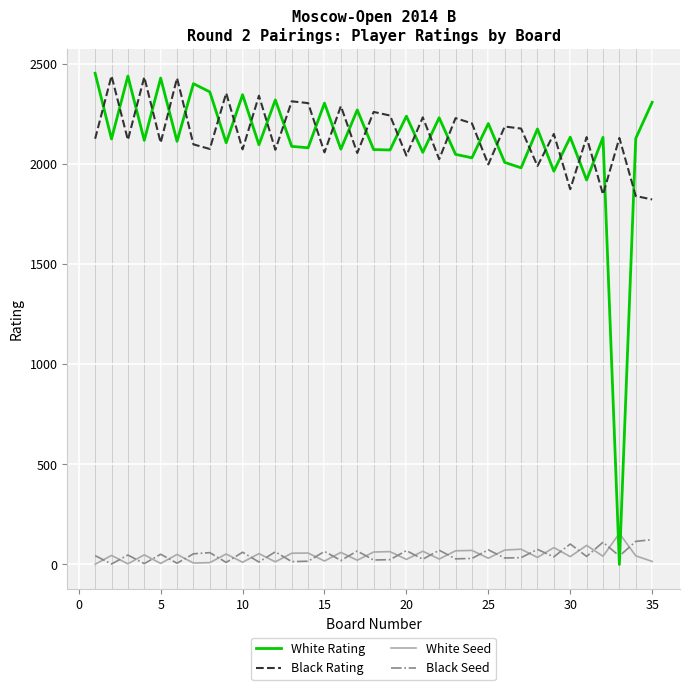

Is this an area chart (filled region under the line)?

No